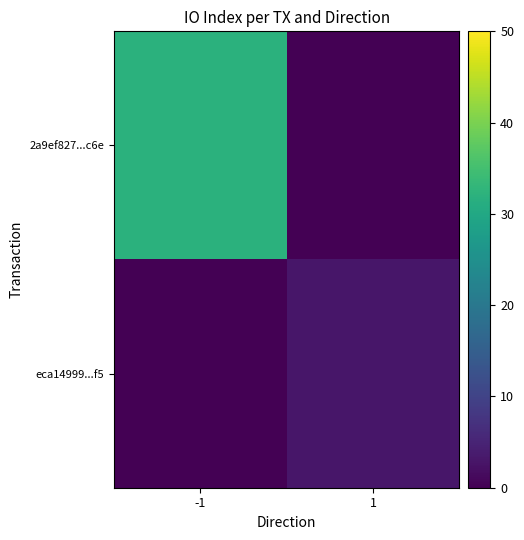

At -1, list the series in order from smallest to largest.

eca14999...f5, 2a9ef827...c6e